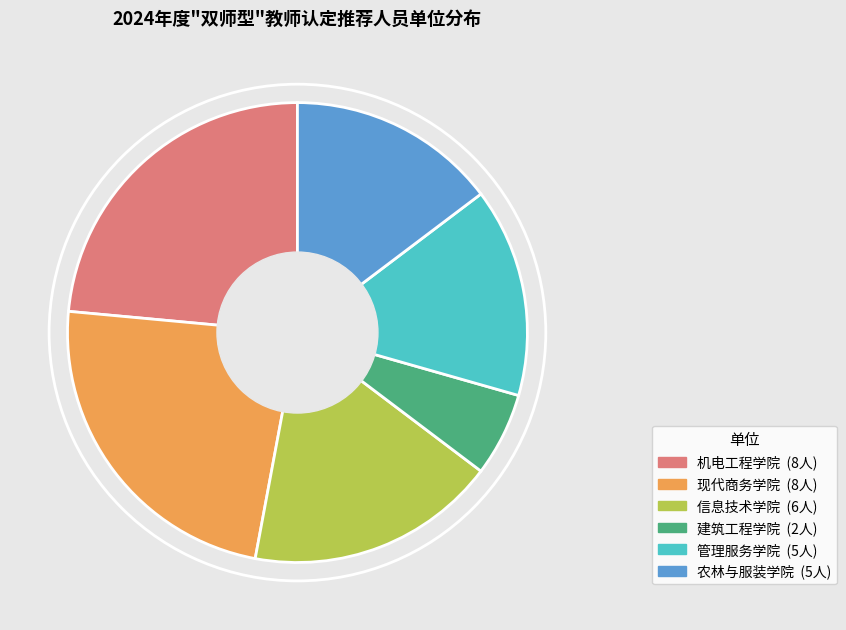

Is there any slice that represents more than half of the pie?

No